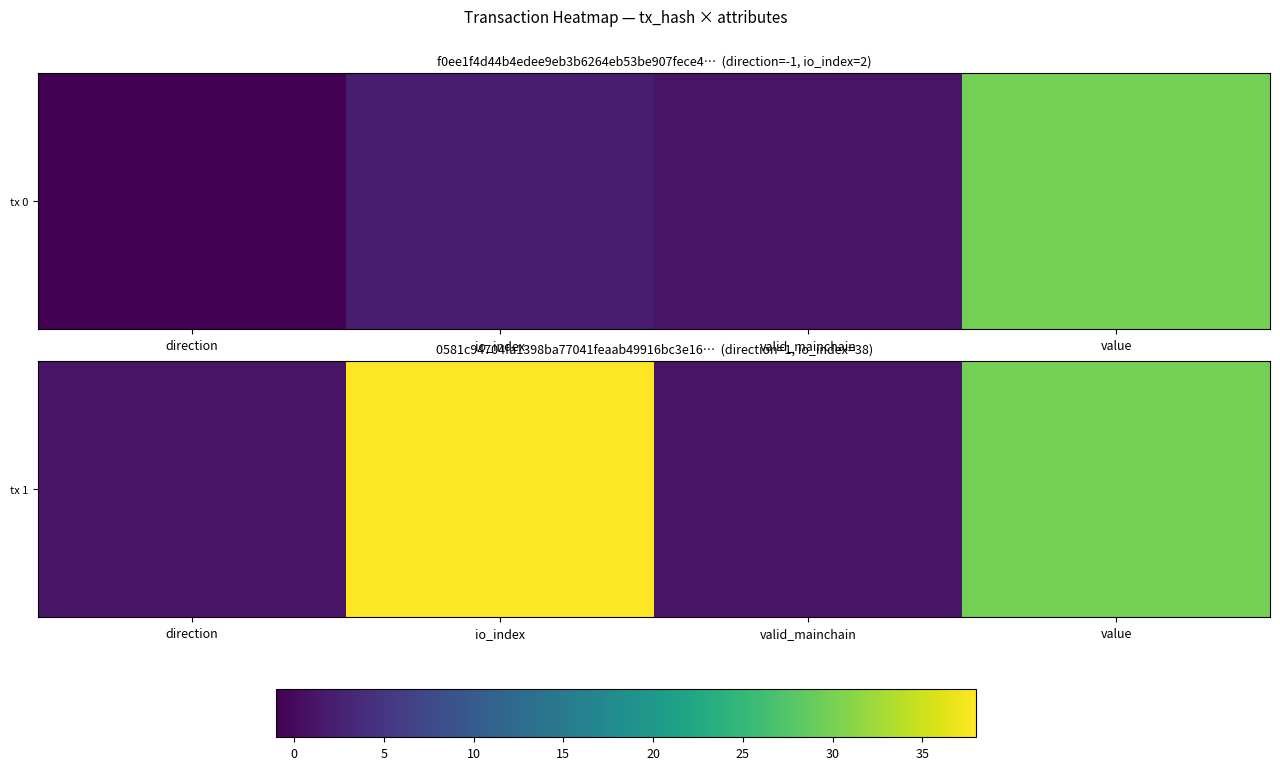

Rank the categories by value from highest to lowest.

io_index, value, direction, valid_mainchain